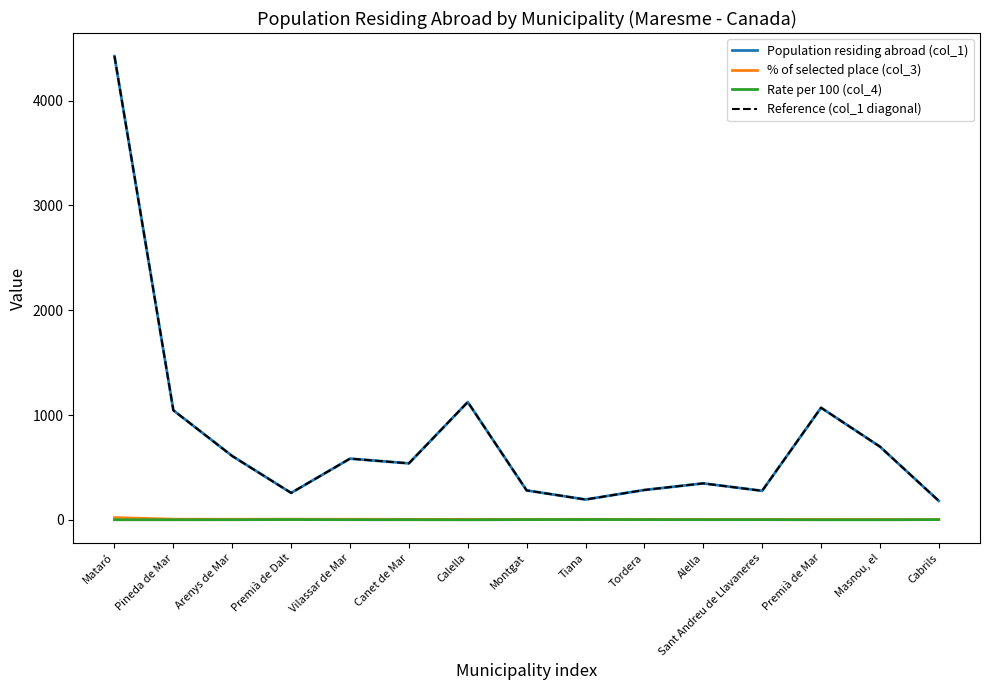

True or false: Reference (col_1 diagonal) and Rate per 100 (col_4) intersect in this chart.

False